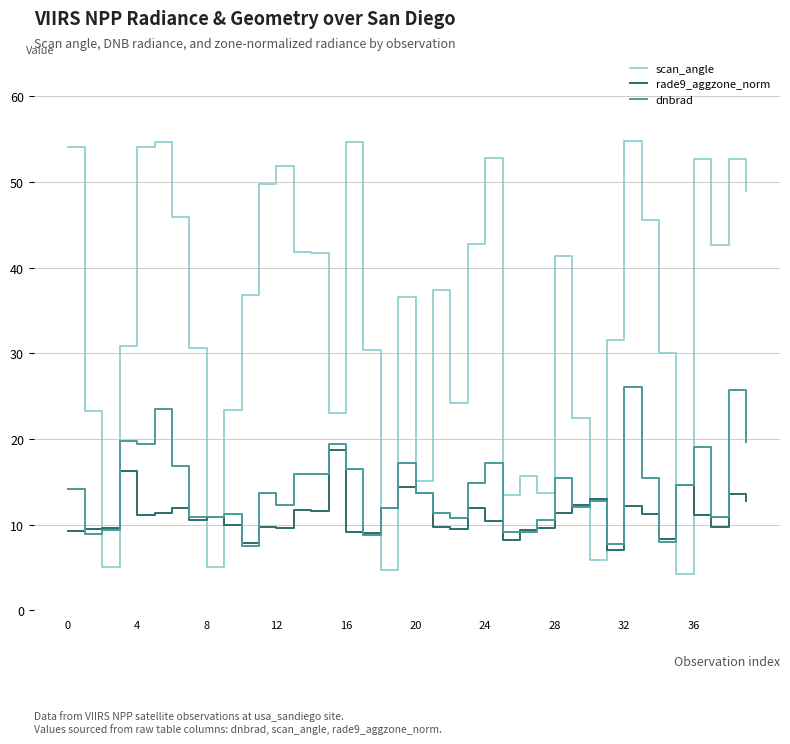

Which series has the widest spread of values?

scan_angle